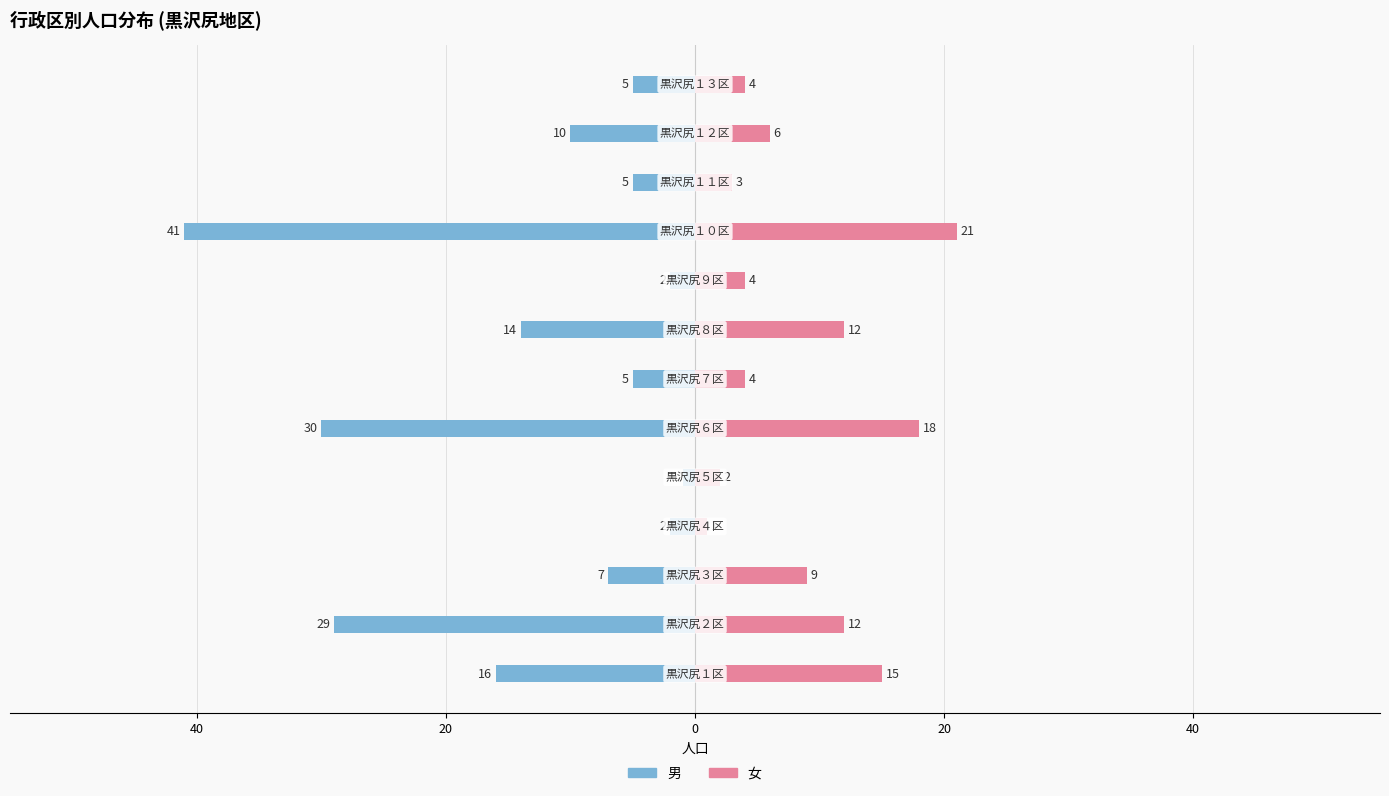

What are all the series names shown in the legend?

男, 女